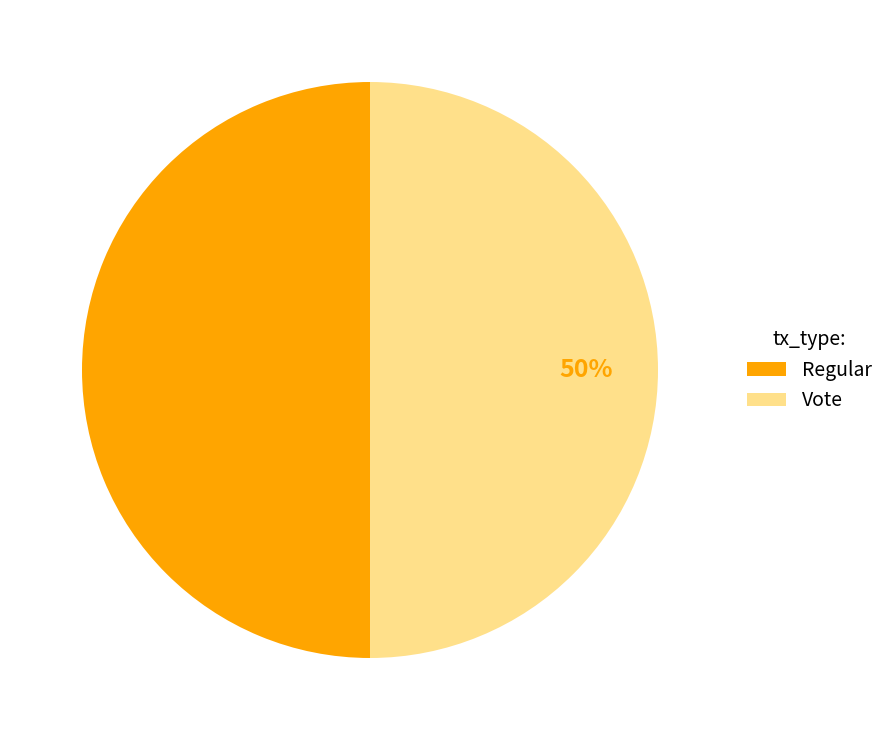

To the nearest percent, what percentage of the pie is Regular?

50%